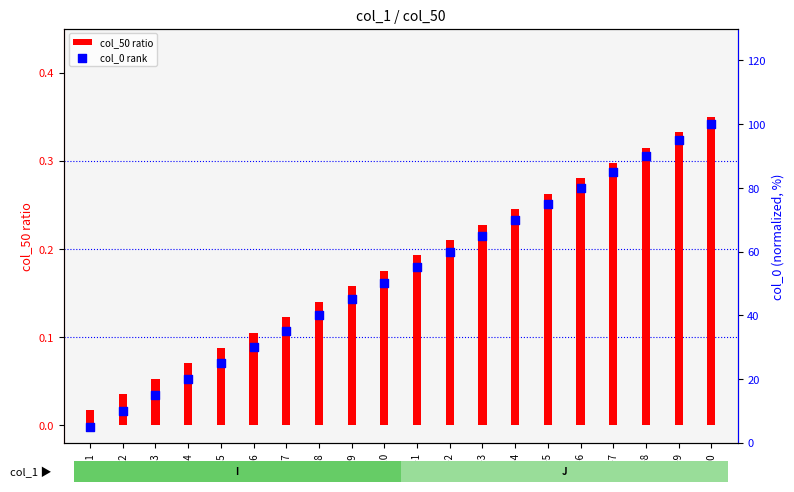

At which category is the sum across all series the highest?

J-10